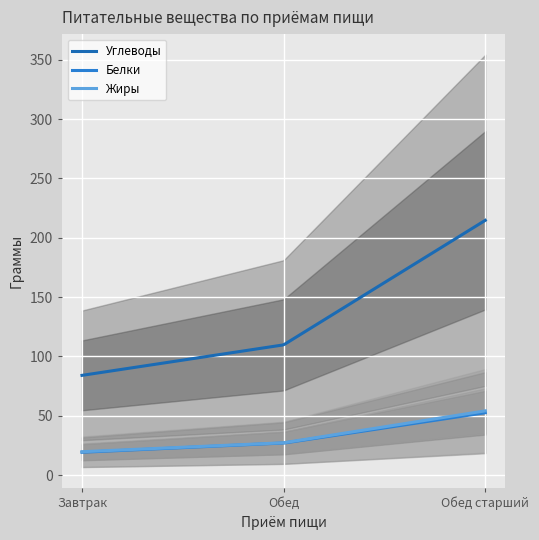

Rank the series by their maximum value, from highest to lowest.

Углеводы, Жиры, Белки